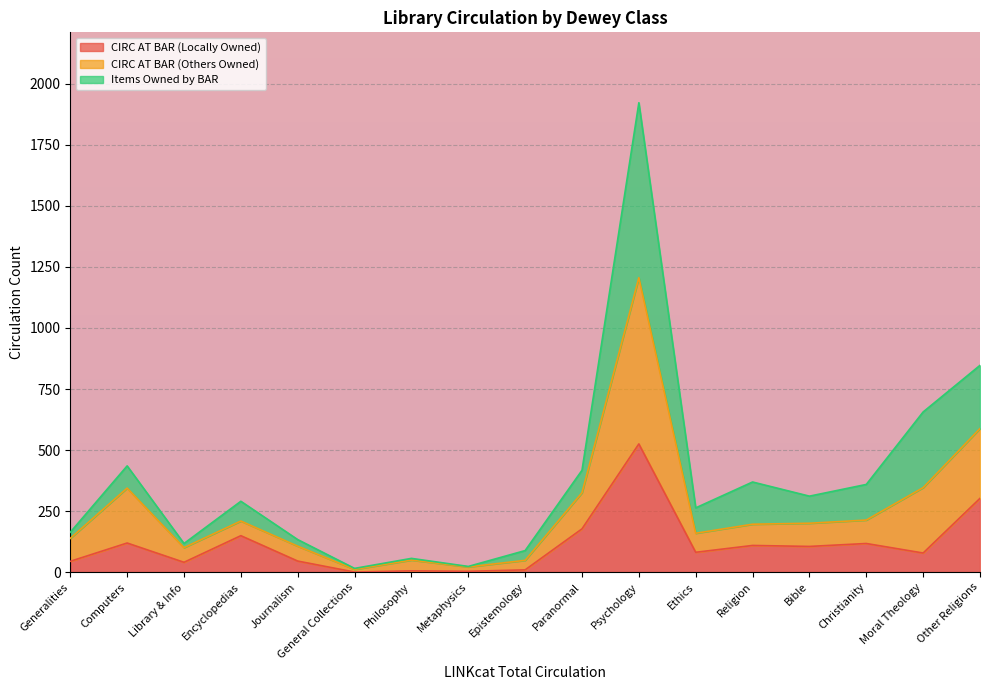

At which label does CIRC AT BAR (Others Owned) first exceed 290?

Computers